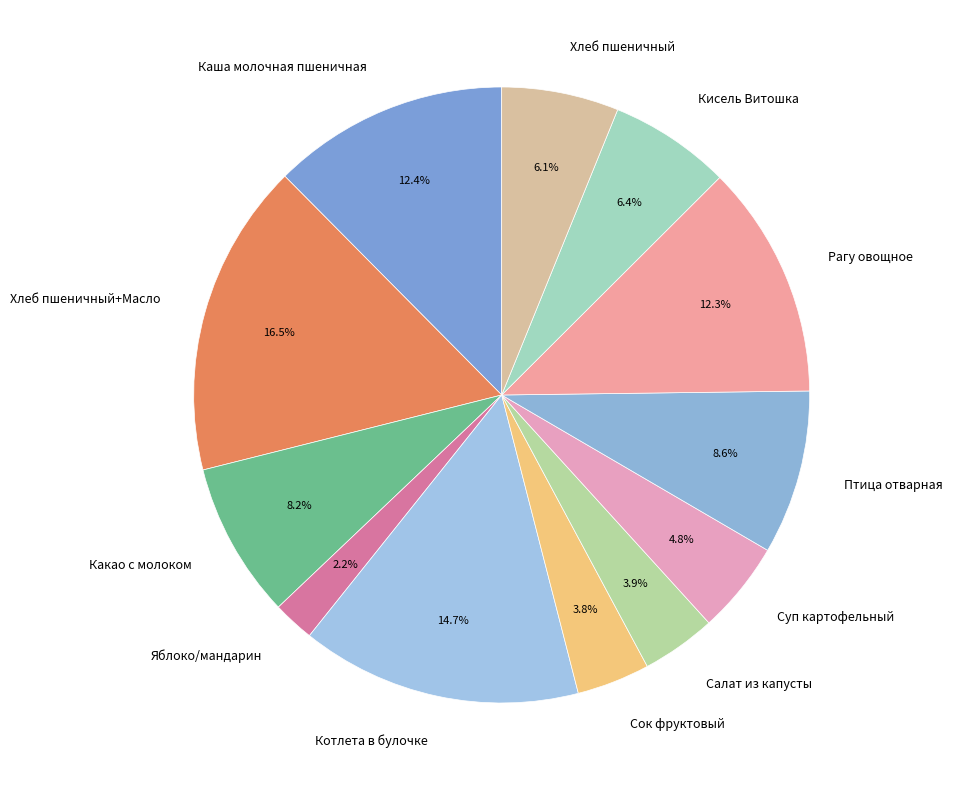

To the nearest percent, what is the difference between the largest and smallest slice percentages?

14%